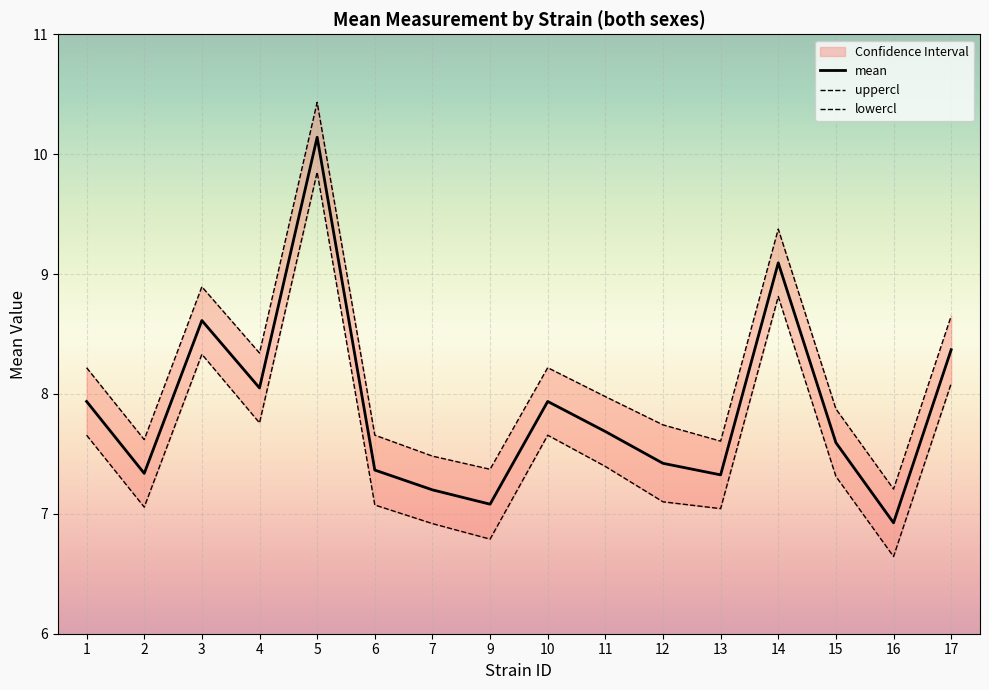

True or false: mean has a value of 2.7 at 16.

False